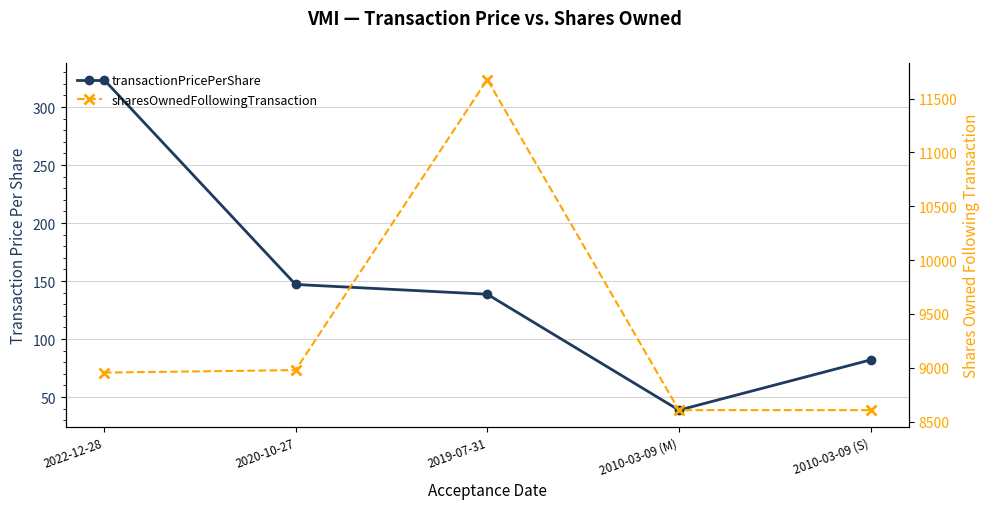

The value of transactionPricePerShare at 2019-07-31 is 95.9. True or false?

False